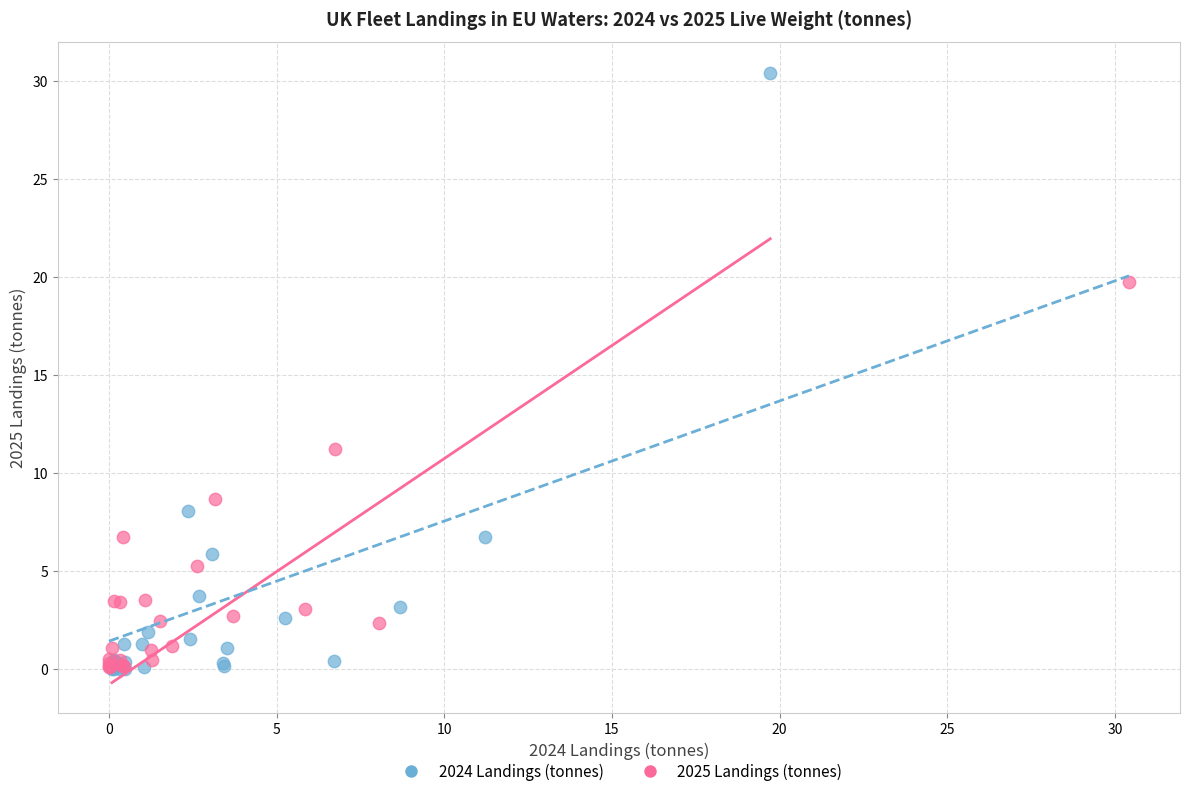

Which series contains the highest Y value?

2024 Landings (tonnes)